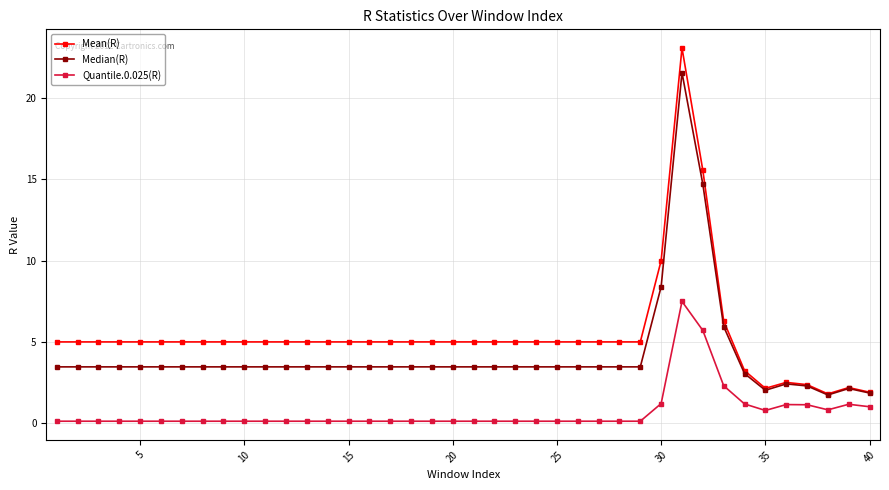

What is the minimum value shown in the chart?

0.1